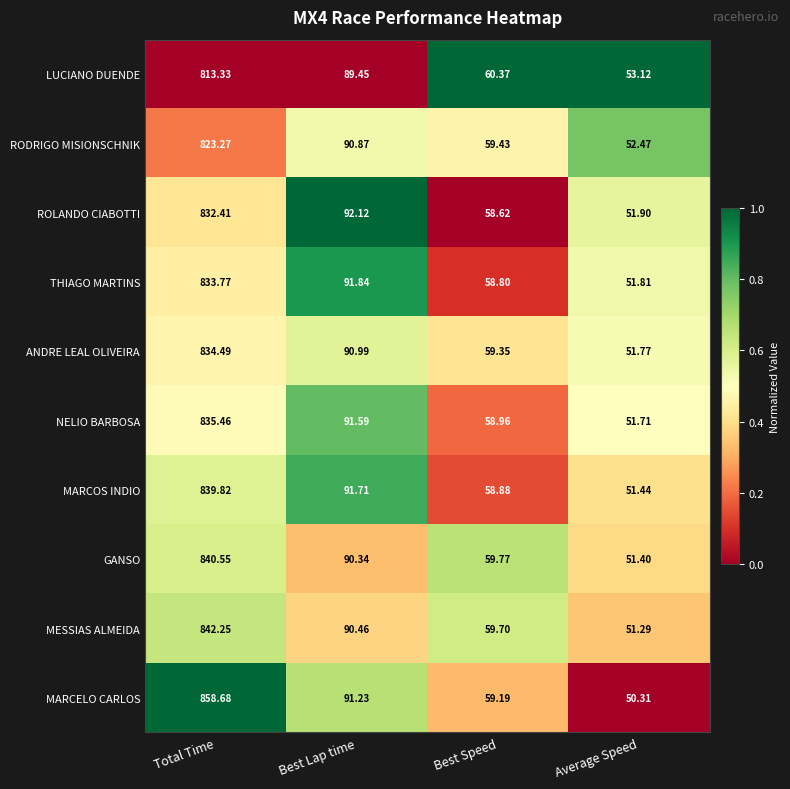

Which series has the widest spread of values?

MARCELO CARLOS